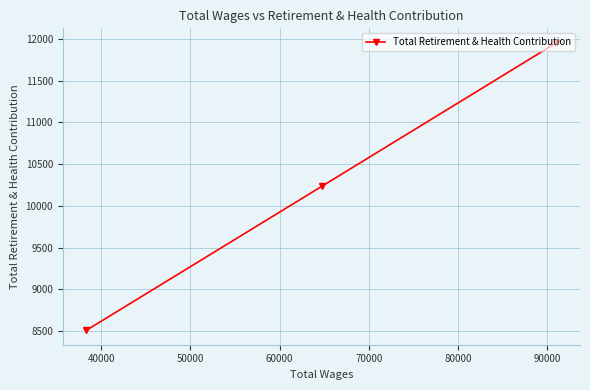

What is the smallest value displayed?

8508